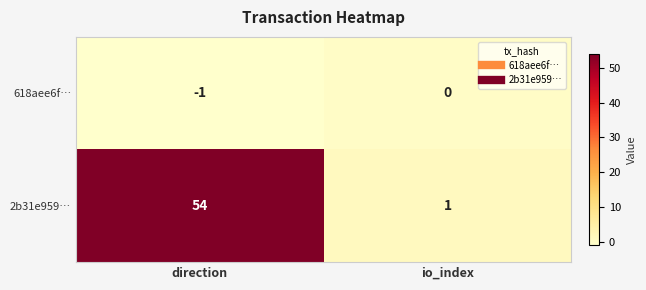

Reading right to left, list all the values displayed in this chart.

618aee6f…: 0	-1
2b31e959…: 1	54